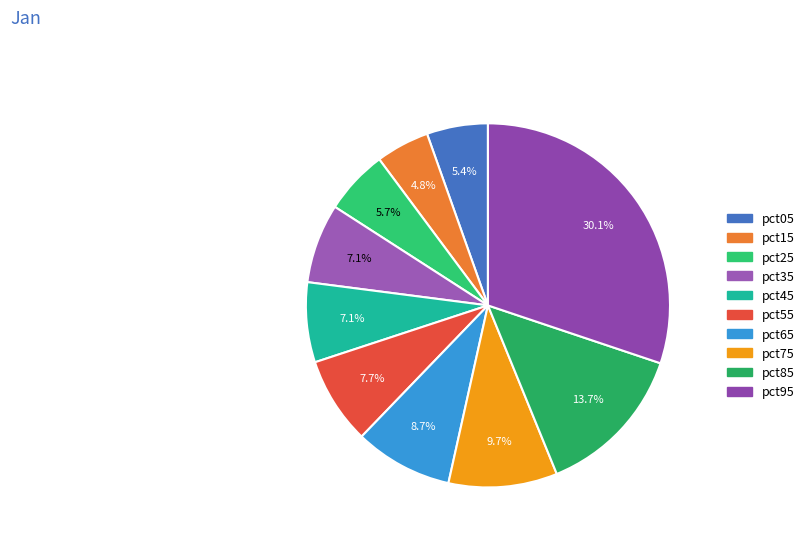

Is pct45 the majority of the pie?

No